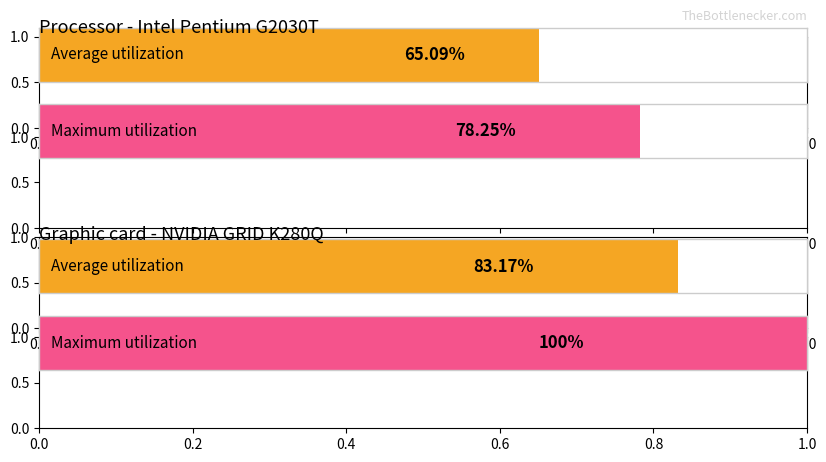

What are all the series names shown in the legend?

Average utilization, Maximum utilization